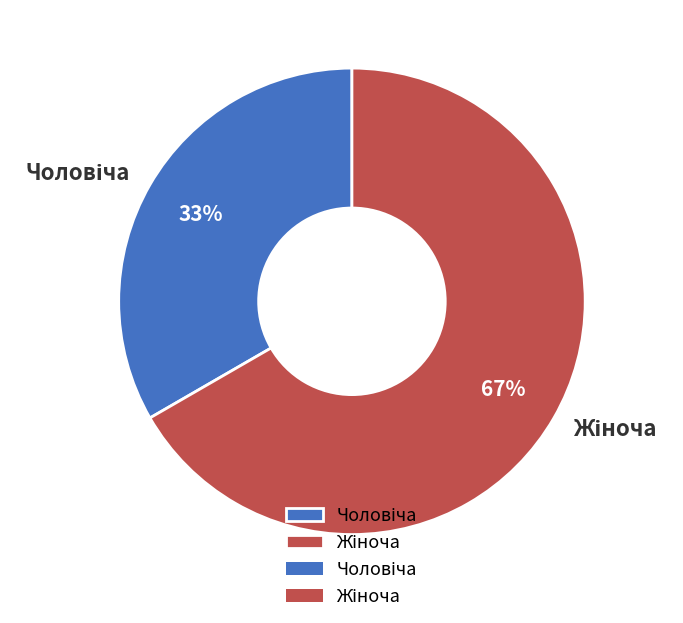

Does any single category account for the majority?

Yes